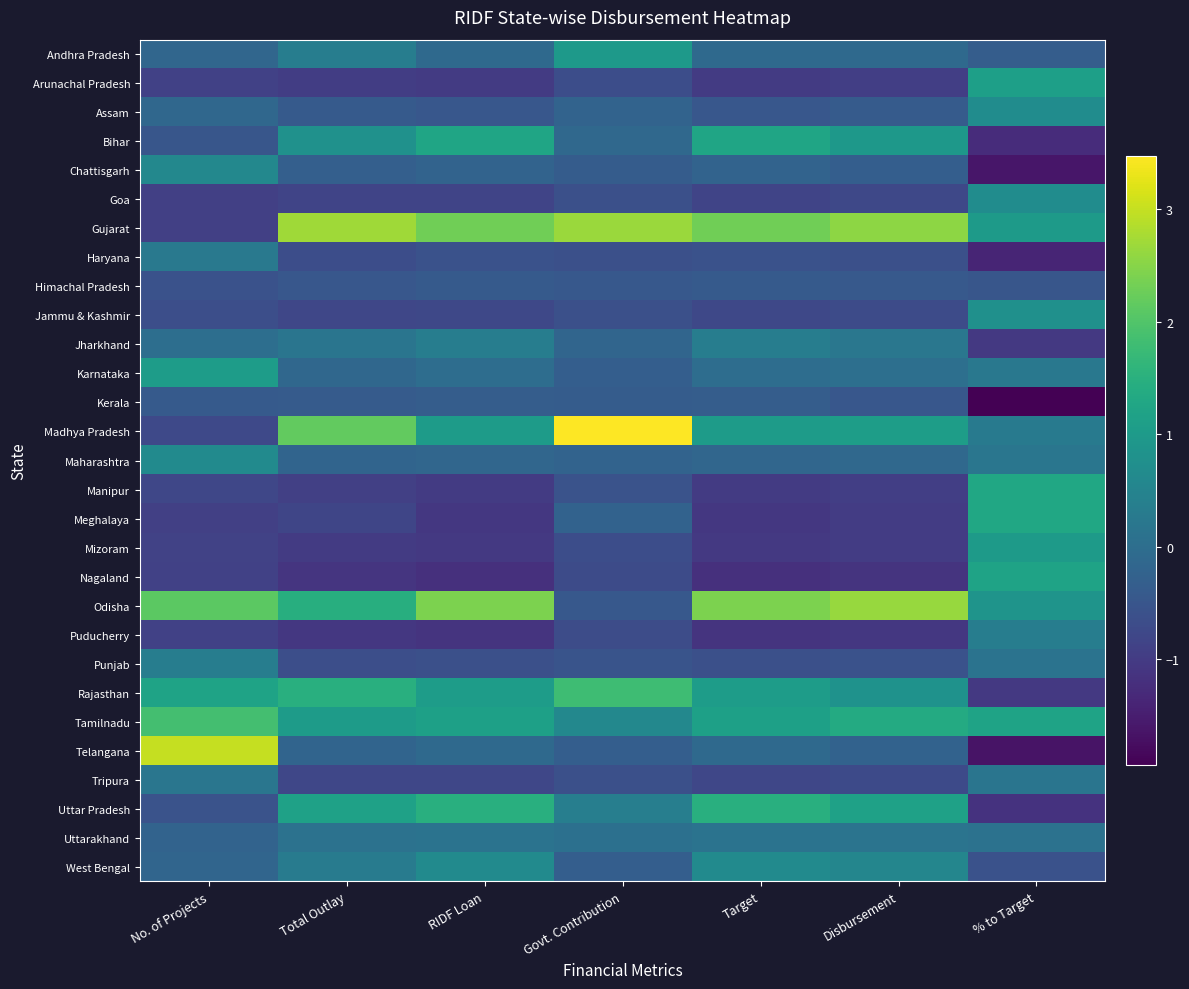

Between Target and RIDF Loan, which is larger?

Target